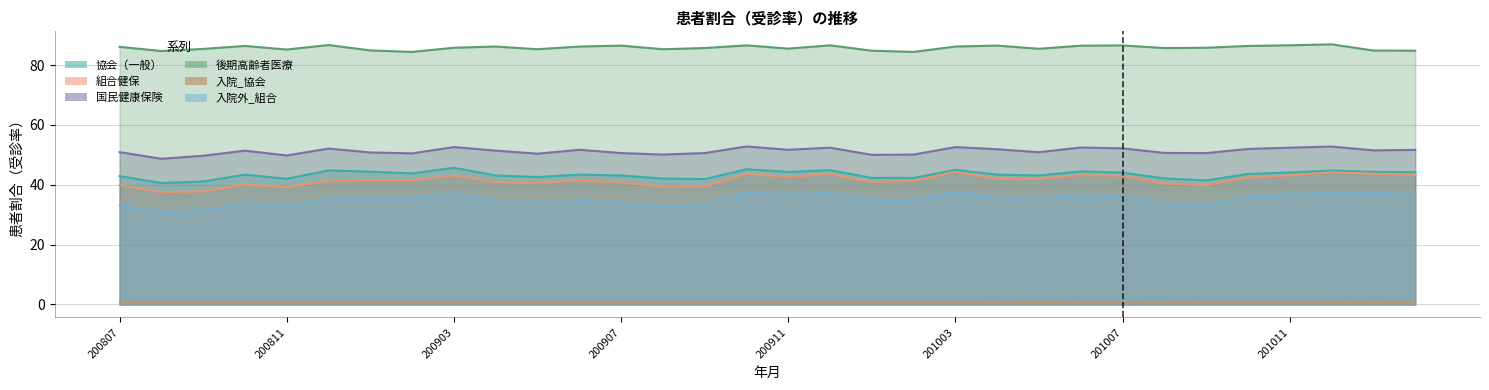

What is the value of the 入院外_組合 point at the 9th from the left?

37.0